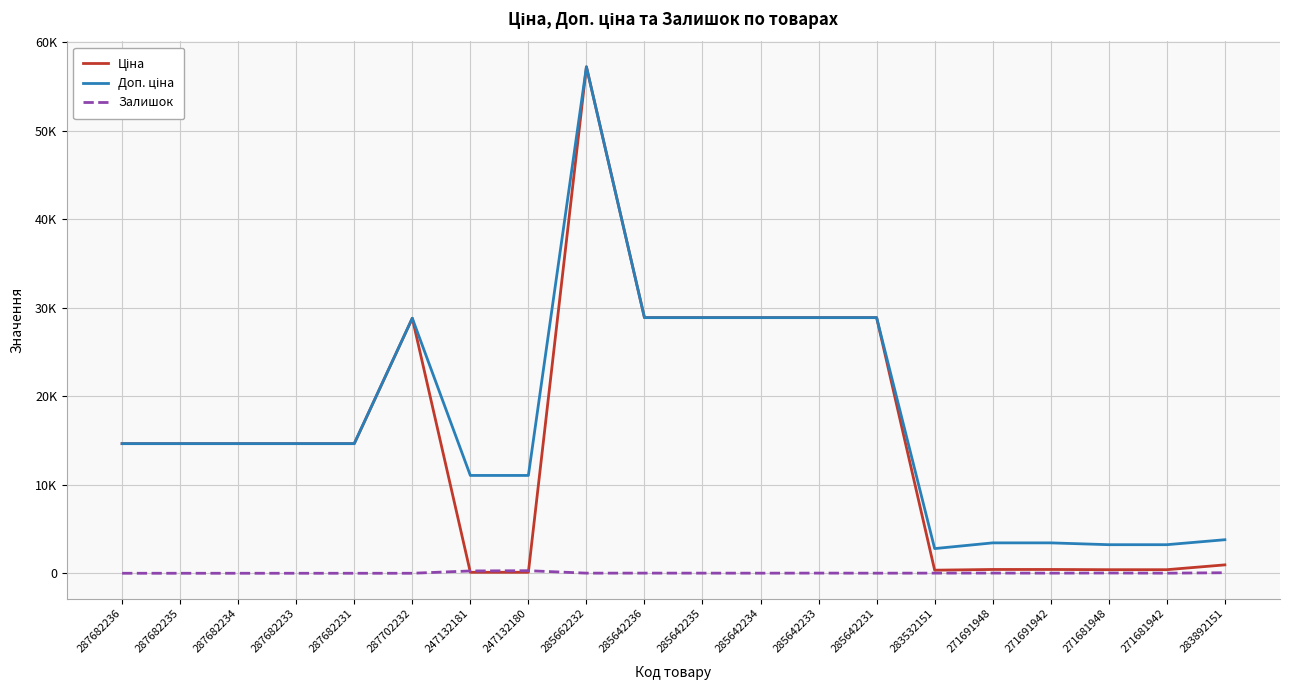

Reading right to left, transcribe all the data shown in this chart.

Ціна: 283892151=947.6	271681942=403.6	271681948=403.6	271691942=429.3	271691948=429.3	283532151=348.6	285642231=28890.3	285642233=28890.3	285642234=28890.3	285642235=28890.3	285642236=28890.3	285662232=57235.5	247132180=110.5	247132181=110.5	287702232=28821.8	287682231=14649.6	287682233=14649.6	287682234=14649.6	287682235=14649.6	287682236=14649.6
Доп. ціна: 283892151=3790.3	271681942=3228.8	271681948=3228.8	271691942=3434.6	271691948=3434.6	283532151=2789.2	285642231=28890.3	285642233=28890.3	285642234=28890.3	285642235=28890.3	285642236=28890.3	285662232=57235.5	247132180=11055.0	247132181=11055.0	287702232=28821.8	287682231=14649.6	287682233=14649.6	287682234=14649.6	287682235=14649.6	287682236=14649.6
Залишок: 283892151=61.0	271681942=11.0	271681948=30.0	271691942=14.0	271691948=22.0	283532151=16.0	285642231=10.0	285642233=18.0	285642234=11.0	285642235=14.0	285642236=17.0	285662232=13.0	247132180=290.0	247132181=260.0	287702232=0.0	287682231=0.0	287682233=0.0	287682234=0.0	287682235=0.0	287682236=0.0